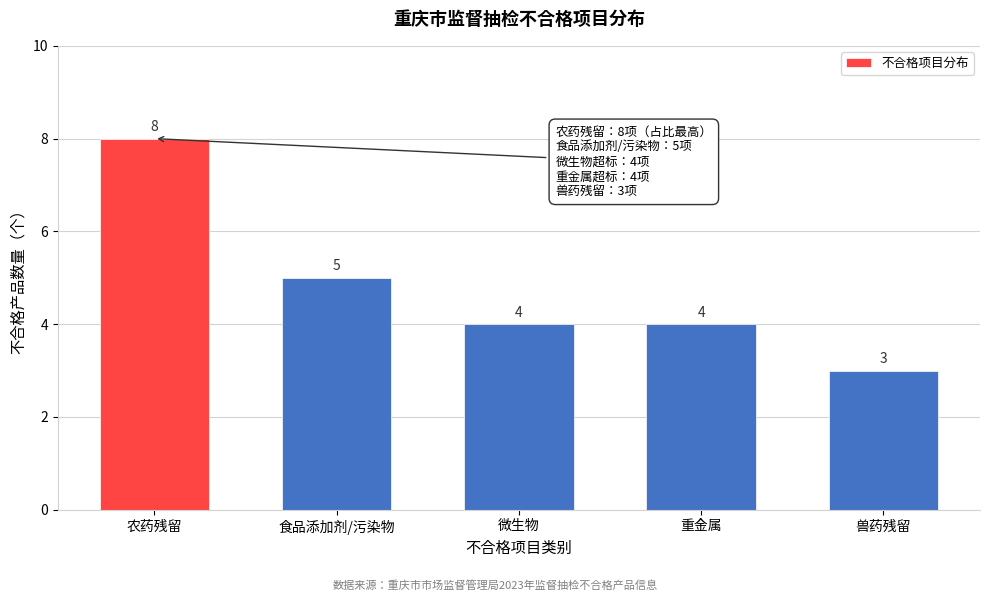

Reading left to right, transcribe all the data shown in this chart.

农药残留=8	食品添加剂/污染物=5	微生物=4	重金属=4	兽药残留=3